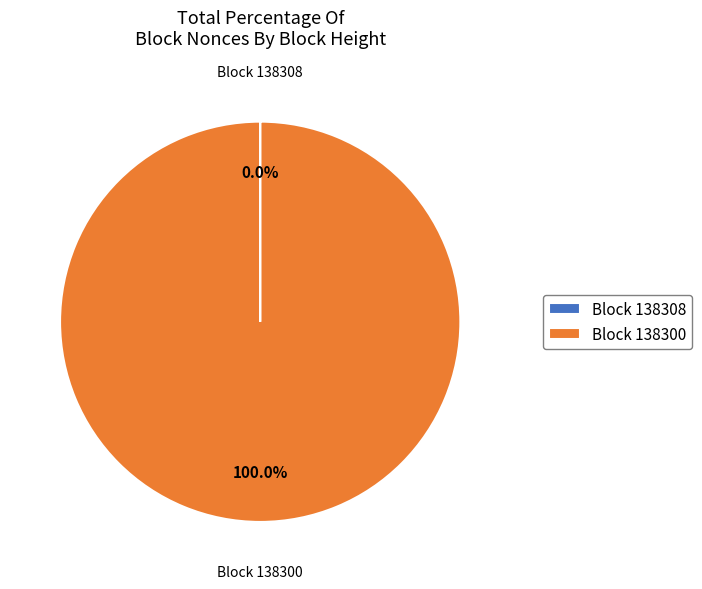

Is there any slice that represents more than half of the pie?

Yes